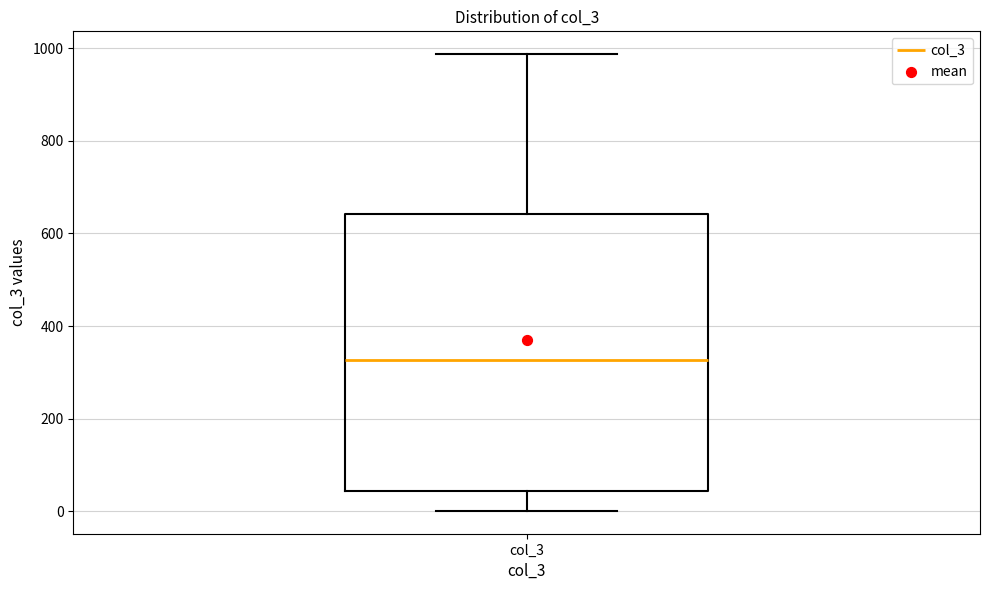

Transcribe this box plot: give where the median line is, the range the box spans, and where the two whiskers end, as read against the y-axis. The values are not printed on the chart, so give them approximately, as read against the axis.

median 320, box 40 to 640, whiskers 0 to 980